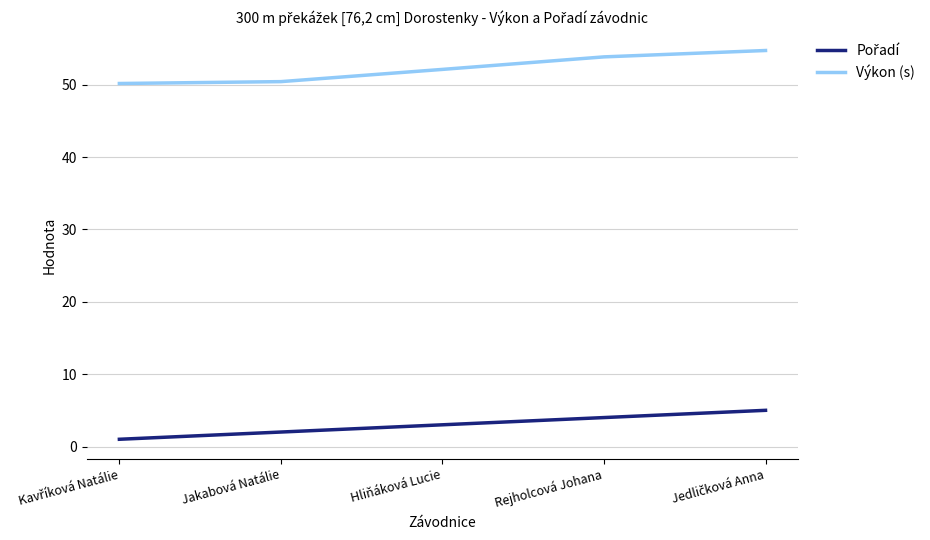

Does the chart have visible grid lines?

Yes